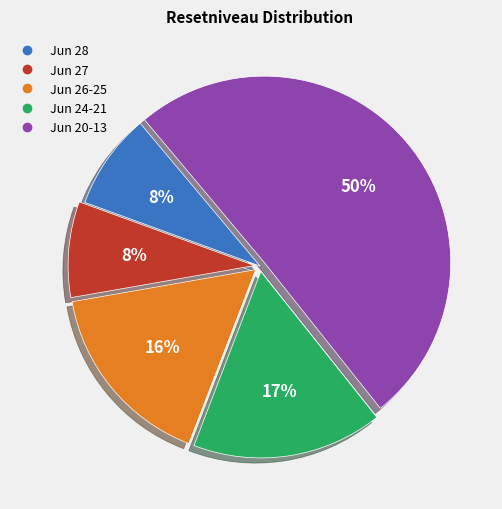

To the nearest percent, what is the average slice percentage?

20%